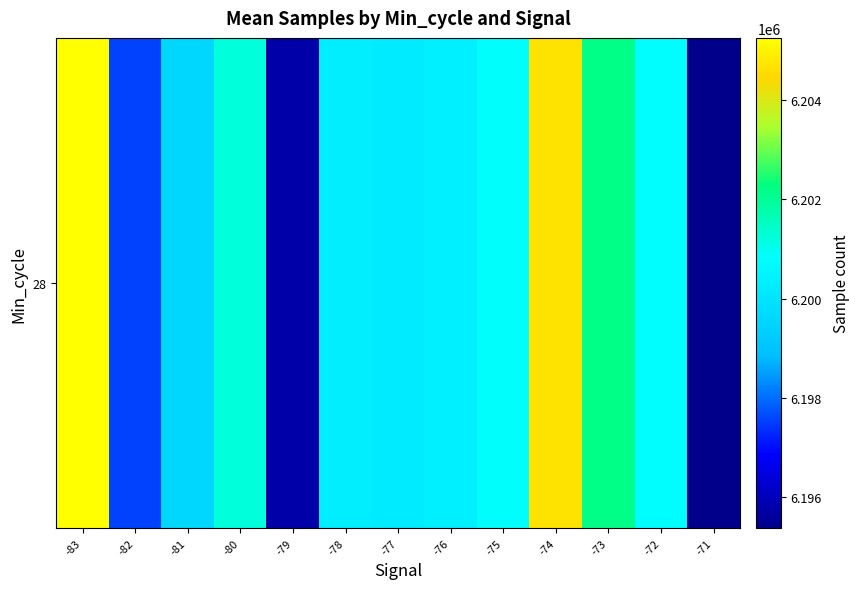

What is the difference between the second highest and minimum values?

9317.5